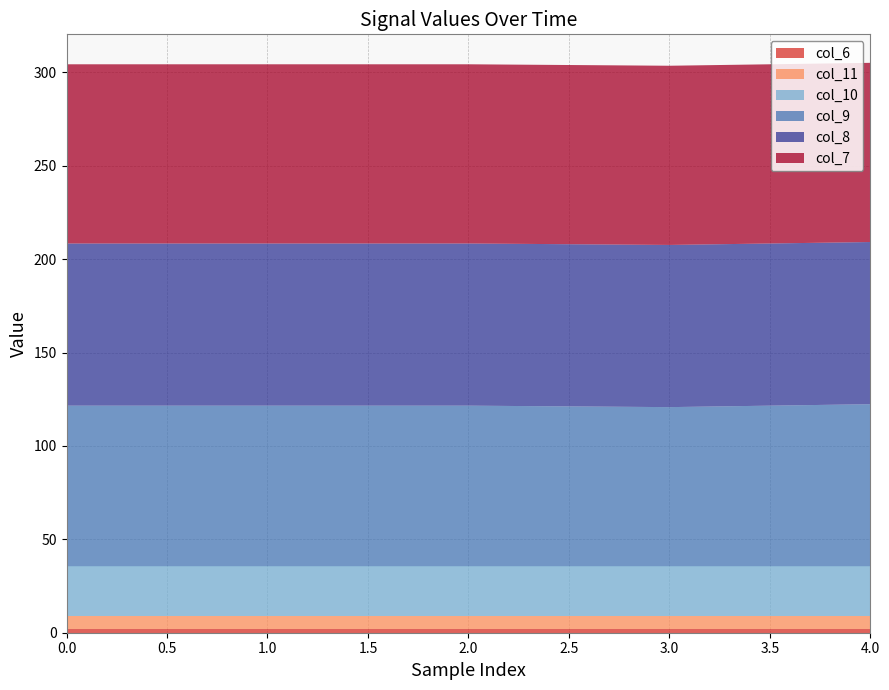

Reading right to left, transcribe all the data shown in this chart.

col_9: 86.7	85.2	85.9	85.9	85.9
col_6: 1.9	1.9	1.9	1.9	1.9
col_7: 96.0	96.0	96.0	96.0	96.0
col_8: 86.8	86.8	86.8	86.8	86.8
col_10: 26.4	26.4	26.4	26.4	26.4
col_11: 7.3	7.3	7.3	7.3	7.3